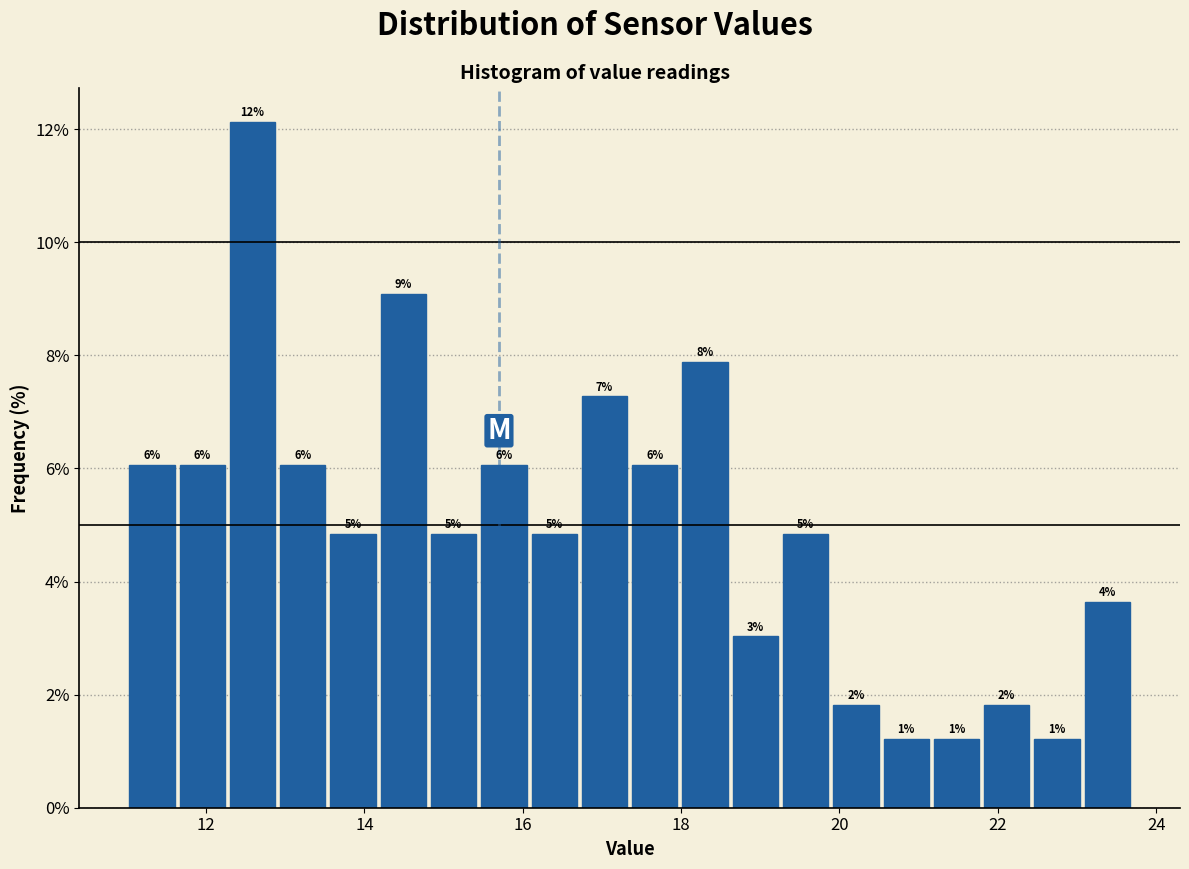

Around what value on the x-axis is the tallest bar? Give the approximate position of its centre, as read against the axis.

12.6